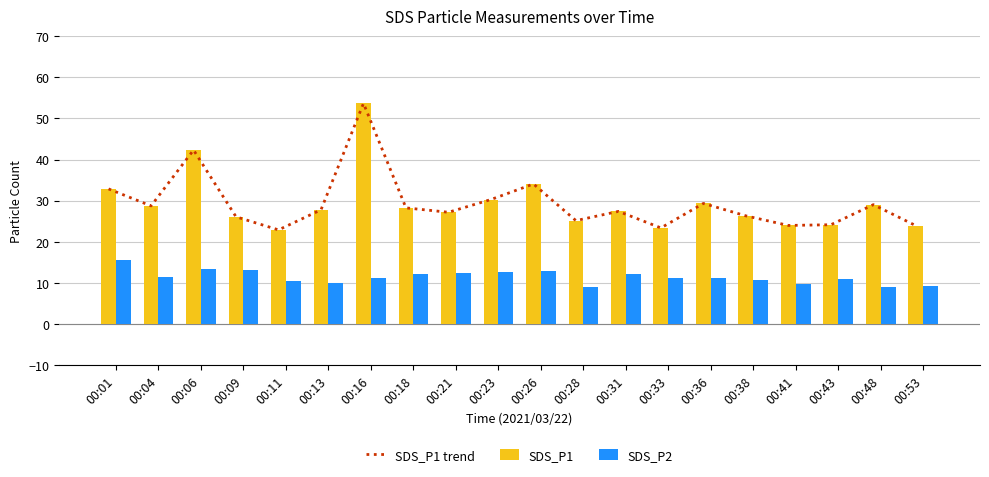

What is the difference between the maximum and minimum values in the SDS_P2 series?

6.6